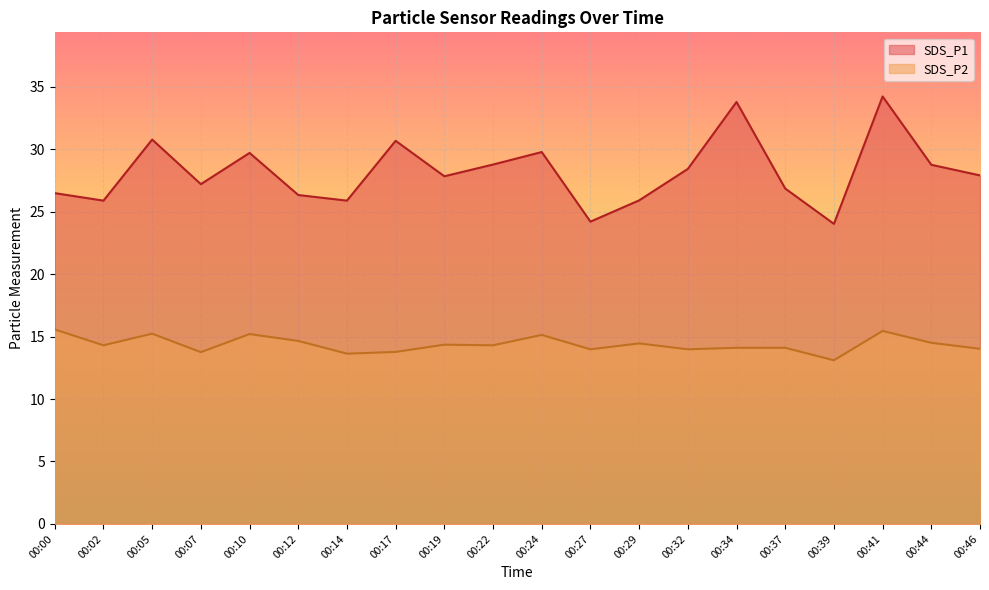

Between 00:02 and 00:19, which series saw the biggest shift?

SDS_P1